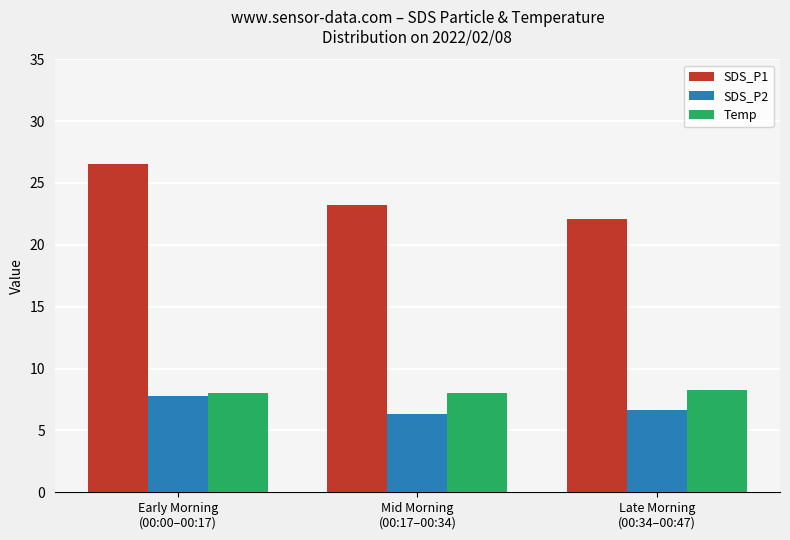

List the labels in order of SDS_P2 value, largest first.

Early Morning
(00:00–00:17), Late Morning
(00:34–00:47), Mid Morning
(00:17–00:34)